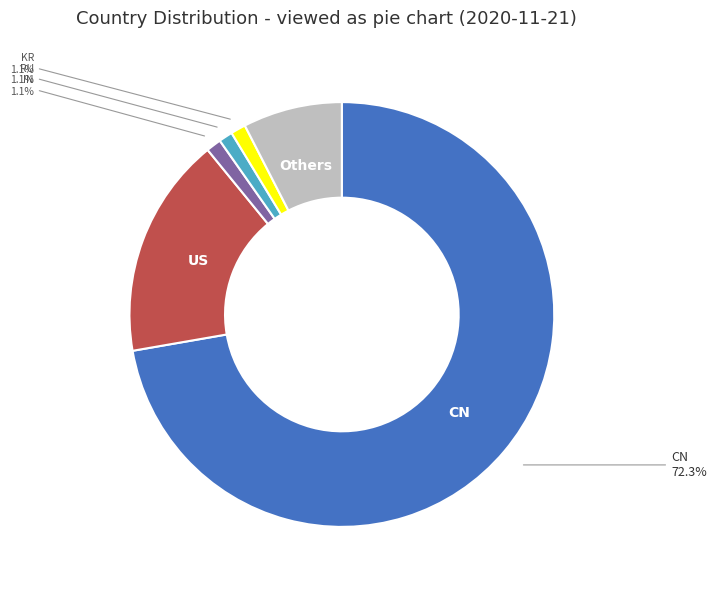

Is there any slice that represents more than half of the pie?

Yes